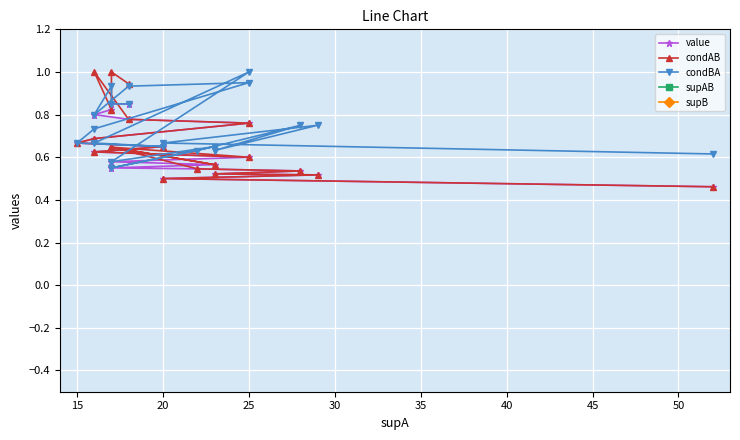

At which category does condBA reach its first local valley?

25